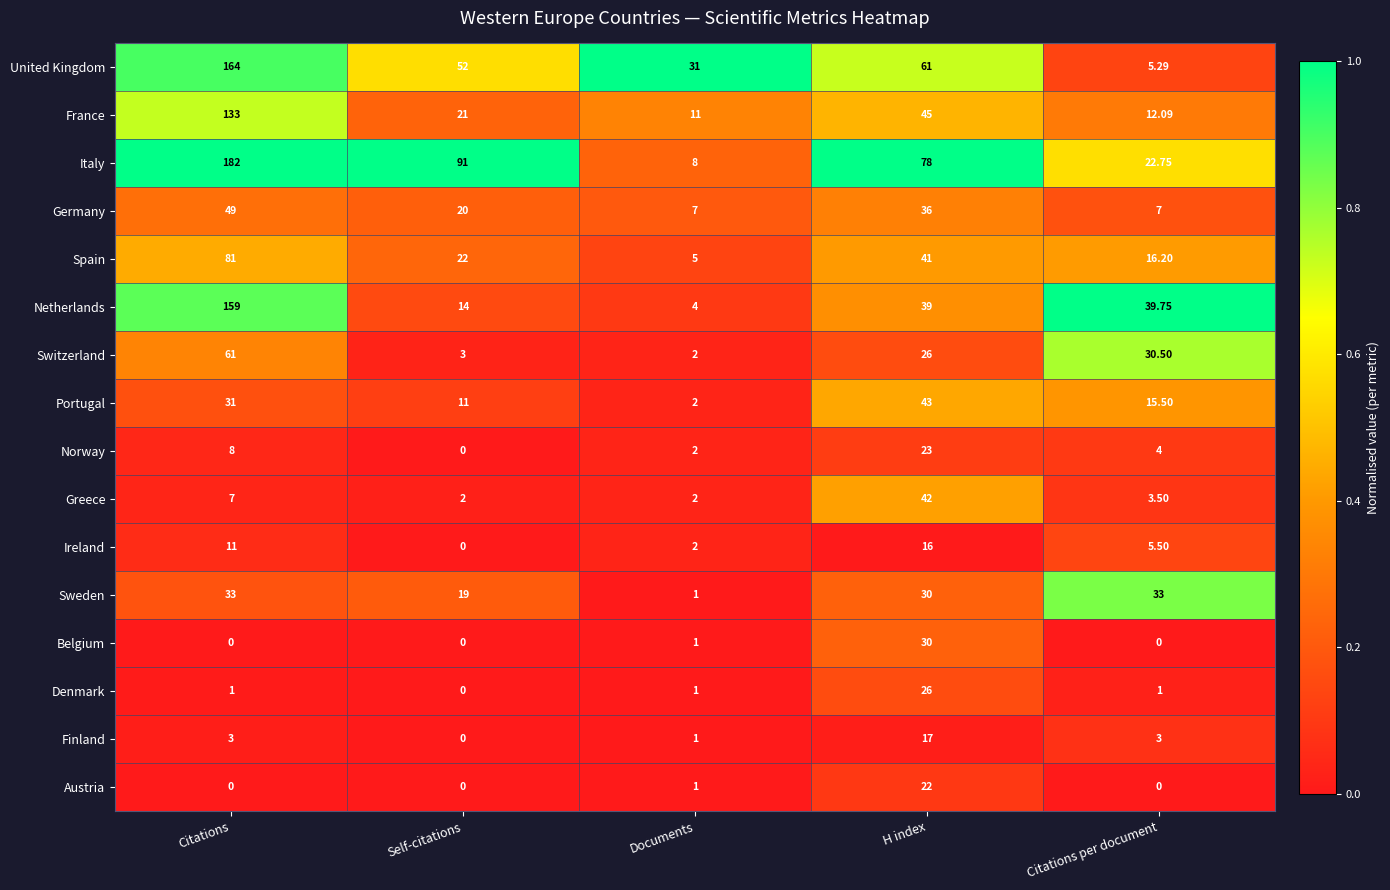

Which series has the largest total across all categories?

Italy